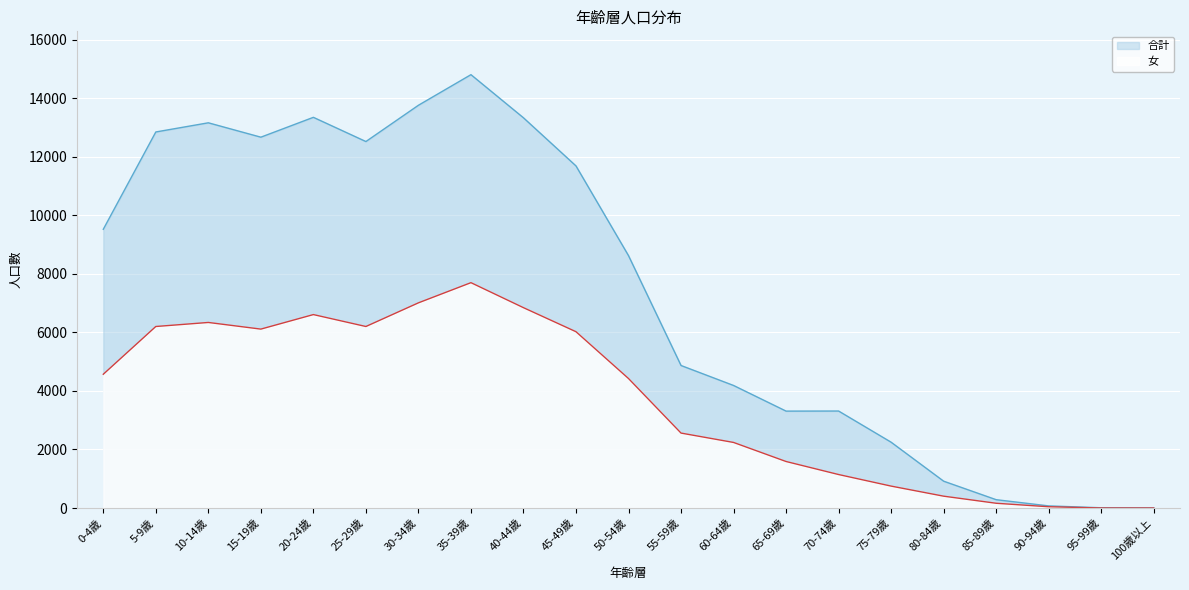

At which label does 合計 first exceed 8620?

0-4歲